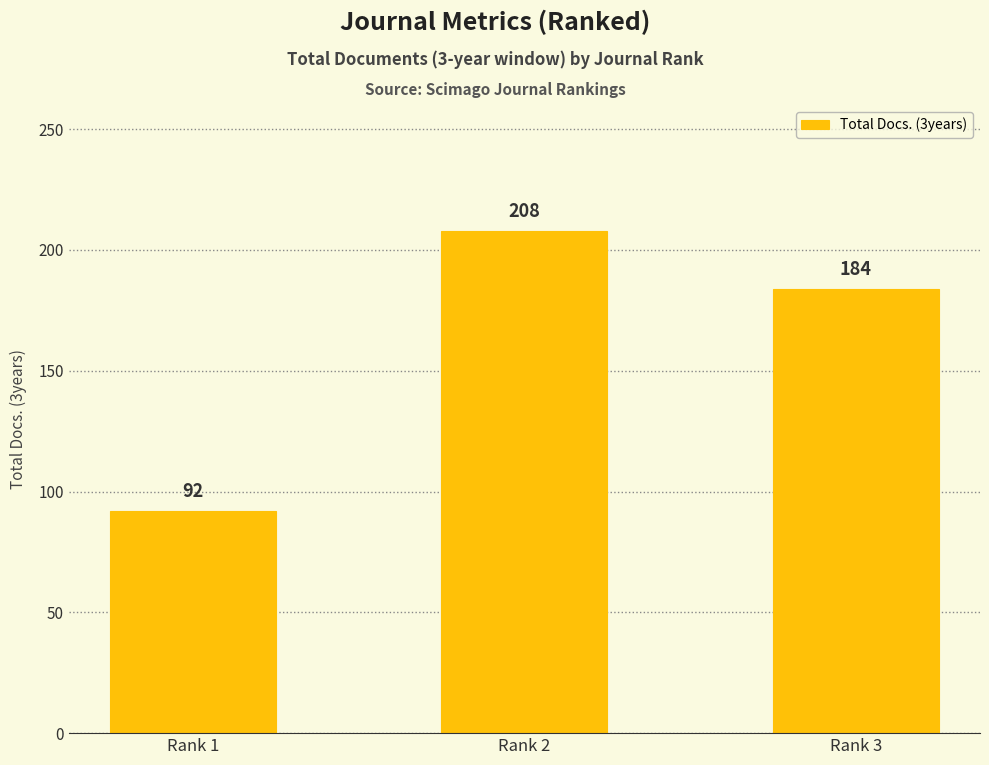

Reading left to right, extract all data points from this chart.

Rank 1=92	Rank 2=208	Rank 3=184